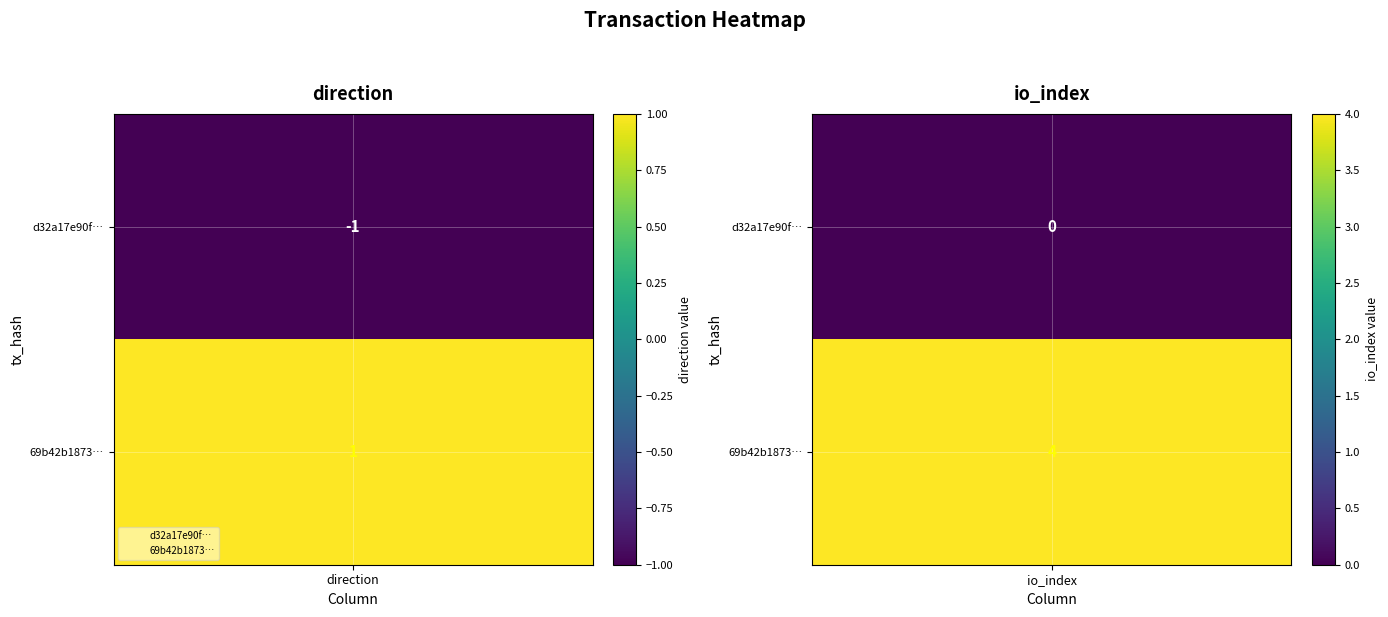

What is the difference between the 69b42b1873978859251b2280bd16ccabb23cea6 values at 1 and 0?

3